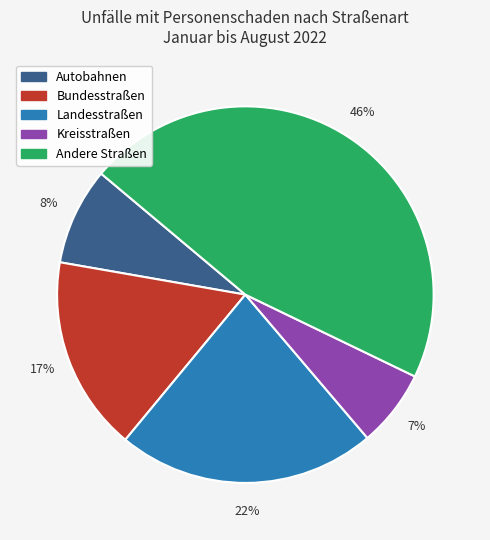

Count the number of slices in the pie.

5